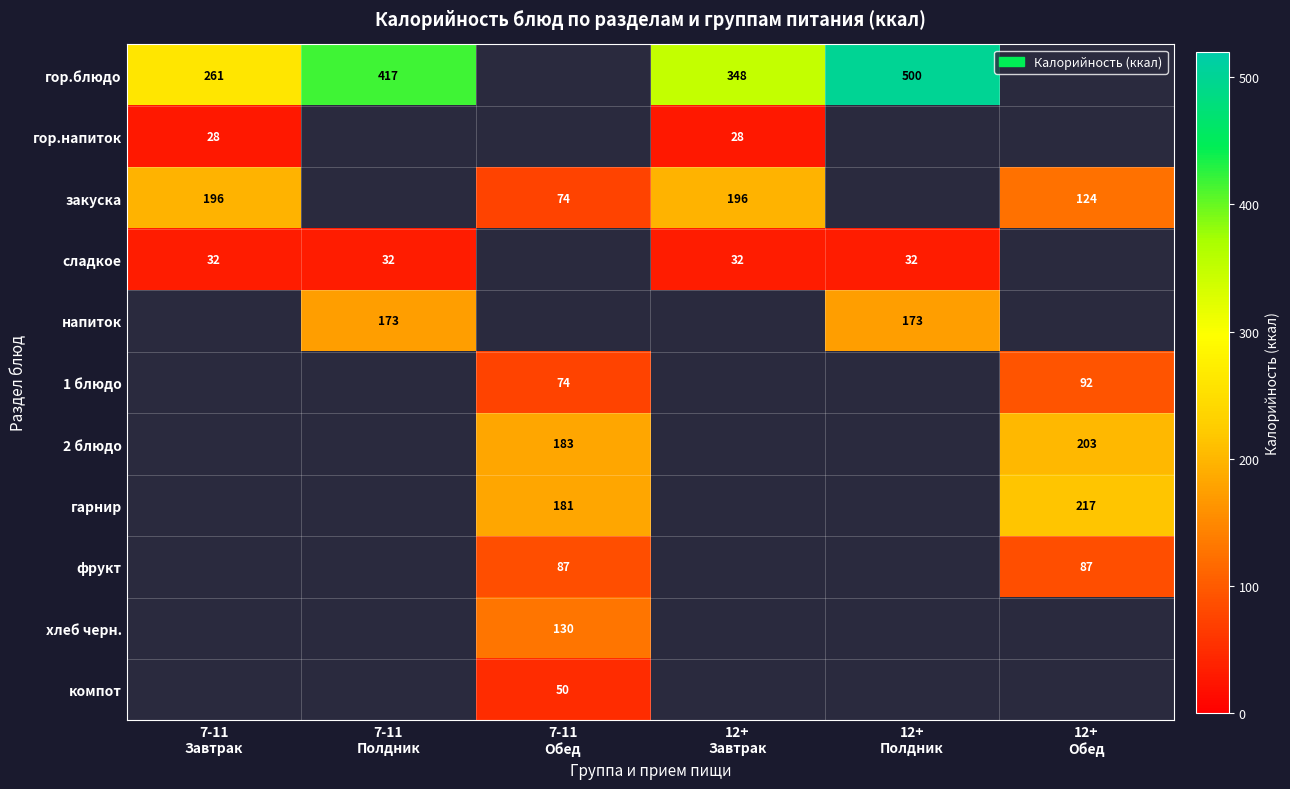

At 7-11 Обед, list the series in order from largest to smallest.

гор.блюдо, гор.напиток, сладкое, напиток, 2 блюдо, гарнир, хлеб черн., фрукт, закуска, 1 блюдо, компот